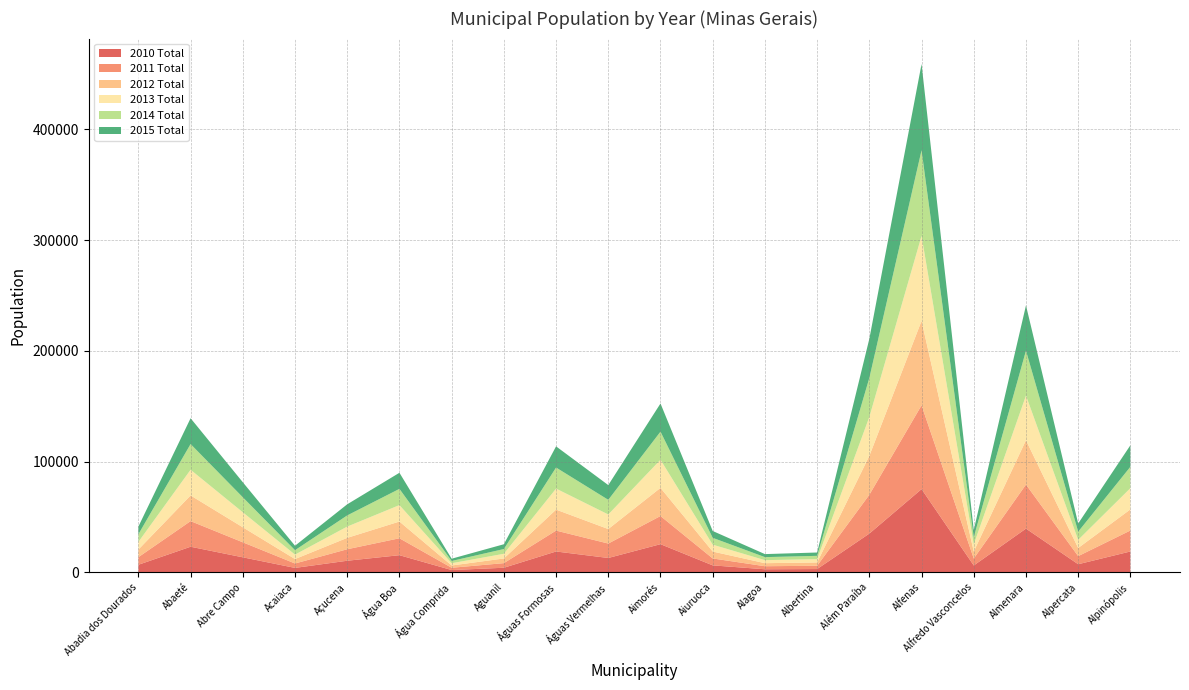

Reading left to right, extract all data points from this chart.

2010 Total: 6827.2	23106.8	13555.6	3992.0	10464.8	15474.4	2062.2	4128.5	18818.7	12955.9	25417.6	6275.2	2758.8	2966.5	34980.0	75129.5	6186.6	39487.6	7303.8	18827.7
2011 Total: 6851.0	23146.9	13561.7	3997.0	10378.8	15283.5	2058.6	4167.6	18878.5	13027.2	25423.2	6256.0	2753.7	2973.9	35058.6	75685.4	6262.4	39765.3	7324.0	18948.6
2012 Total: 6874.5	23185.4	13567.0	4001.6	10292.9	15094.2	2054.8	4206.8	18937.4	13098.2	25427.1	6236.4	2748.4	2981.1	35135.1	76240.6	6338.7	40042.6	7343.9	19069.1
2013 Total: 6892.4	23197.8	13554.3	4001.0	10181.7	14863.0	2047.6	4246.8	18979.5	13162.8	25396.9	6205.8	2738.4	2984.9	35174.7	76783.6	6420.1	40310.8	7356.8	19183.0
2014 Total: 6913.0	23223.7	13551.3	4003.2	10087.0	14661.8	2042.4	4286.1	19029.8	13230.0	25385.1	6181.6	2731.1	2990.5	35233.0	77327.9	6498.6	40581.2	7373.1	19299.2
2015 Total: 6941.0	23286.8	13574.4	4013.2	10033.1	14531.2	2042.3	4323.9	19103.4	13305.2	25423.0	6174.2	2730.9	3001.0	35343.2	77881.6	6569.0	40860.4	7399.1	19423.0